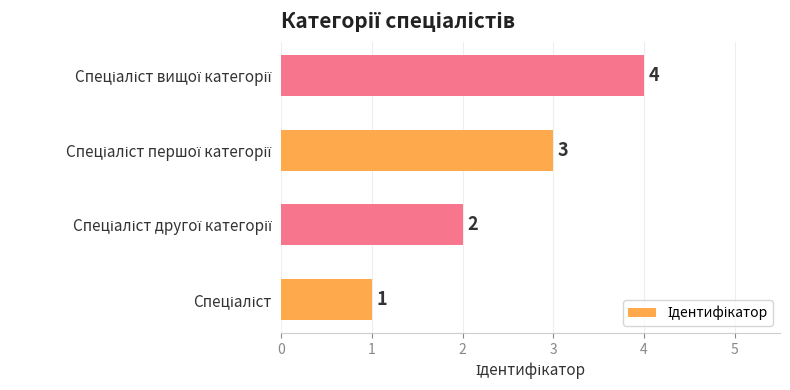

How many values are between 2 and 4?

3